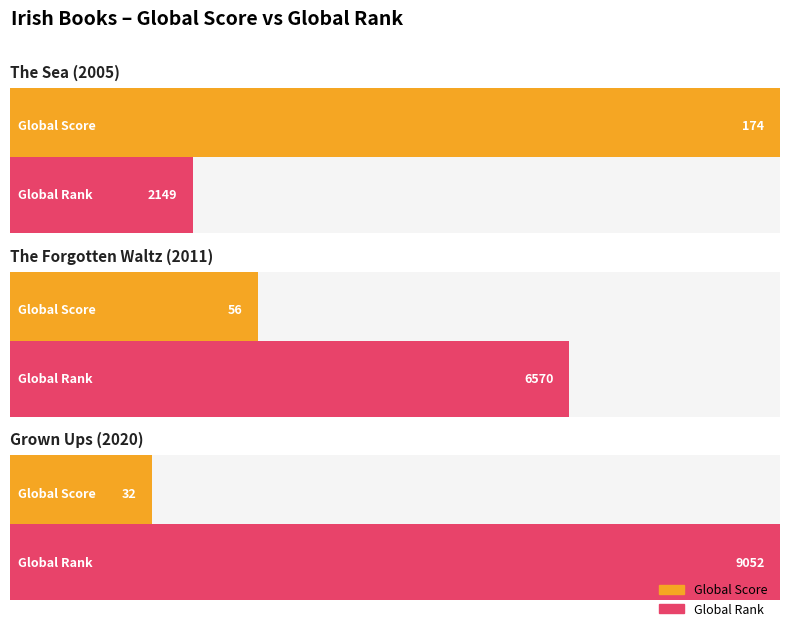

What are all the series names shown in the legend?

Global Score, Global Rank